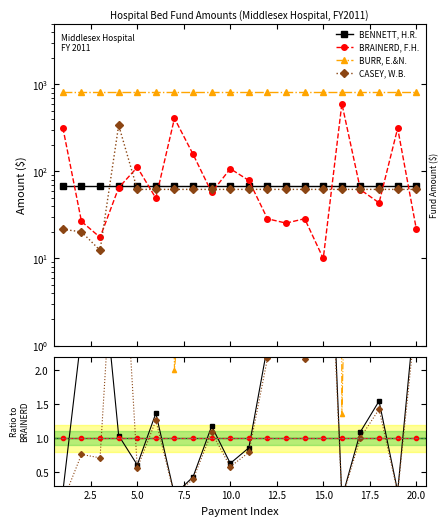

How many interior local peaks does the BENNETT, H.R. series have?

6